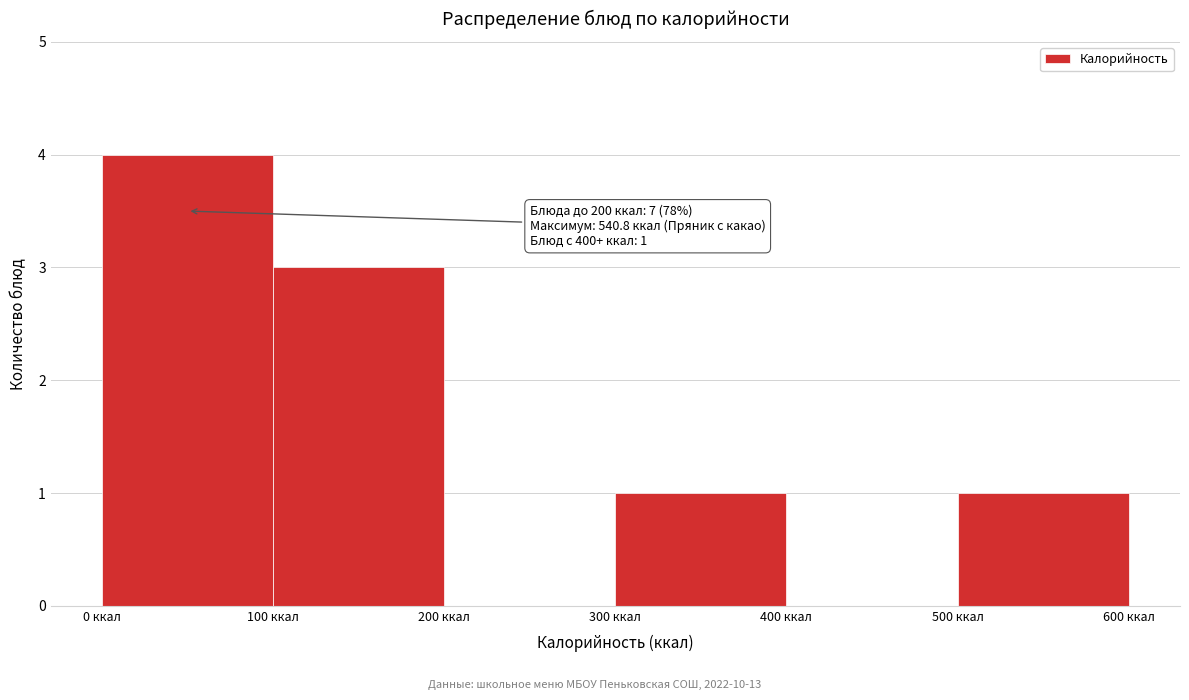

Which range on the x-axis has the tallest bar?

0 to 100